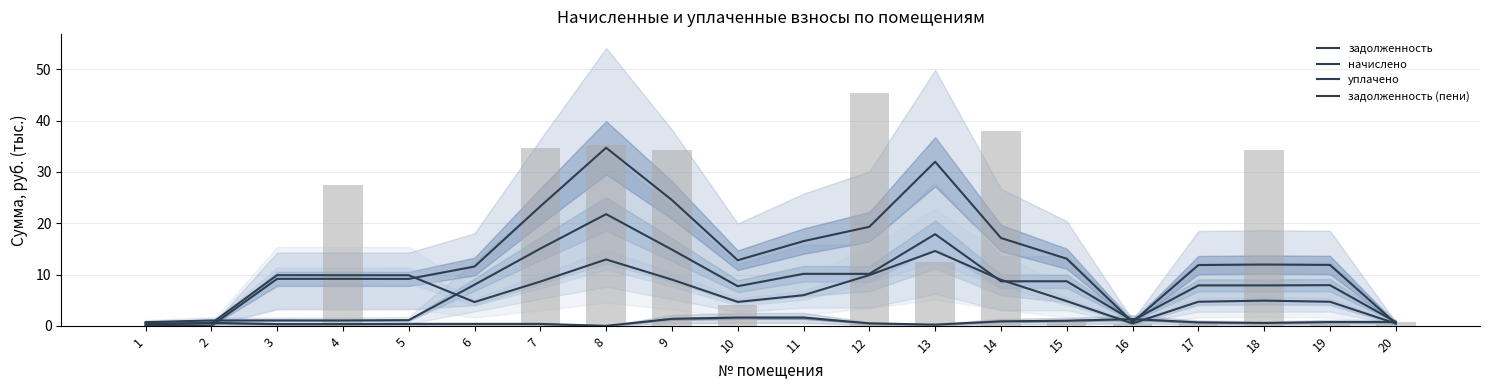

How many data points in задолженность (пени) are less than 5?

10